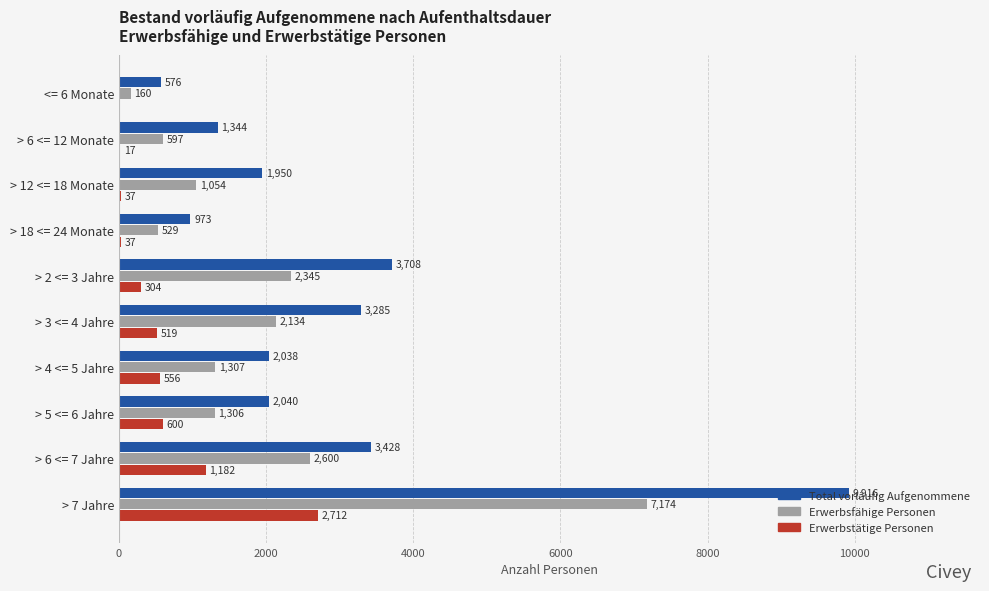

What is the average value of the Total vorläufig Aufgenommene series?

2926